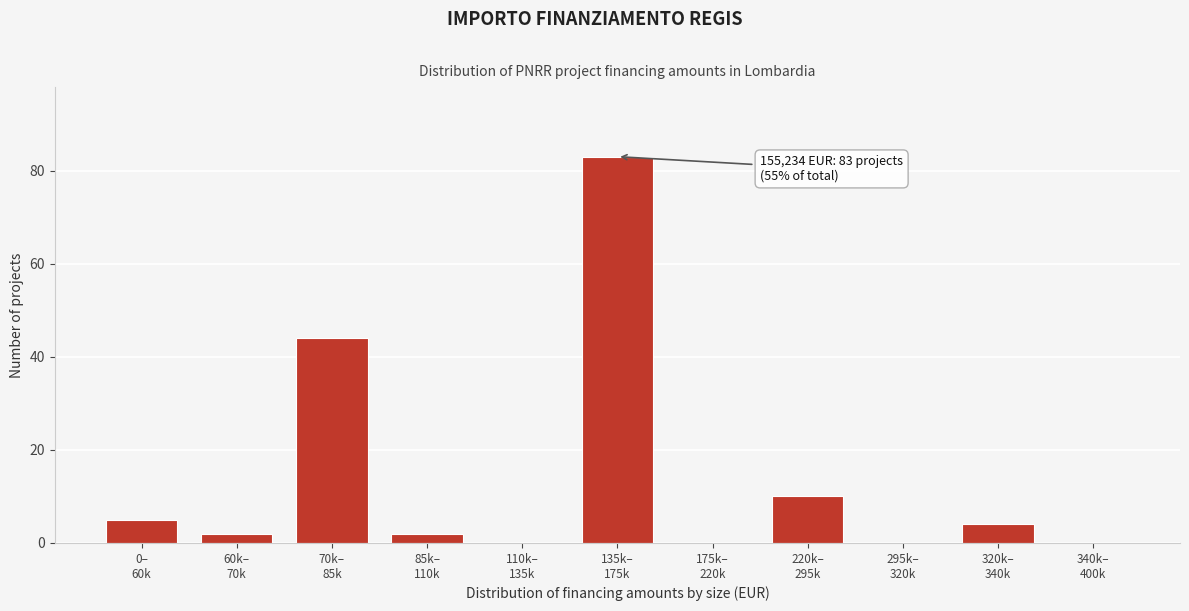

What is the maximum value shown in the chart?

83